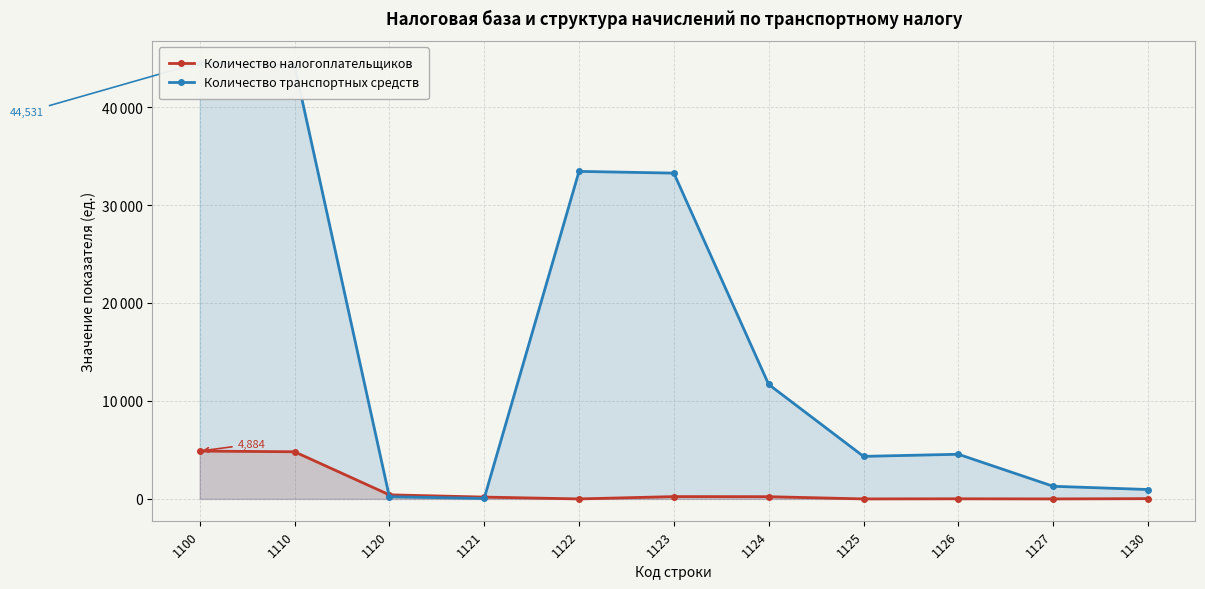

At how many categories does at least one series exceed 29315?

4